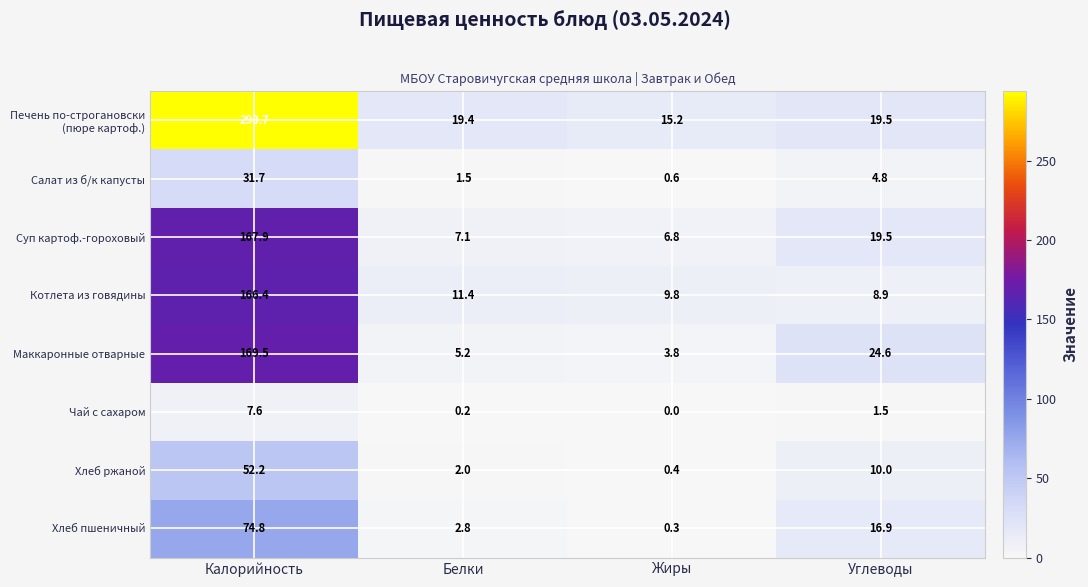

At which label does Салат из б/к капусты first exceed 4?

Калорийность